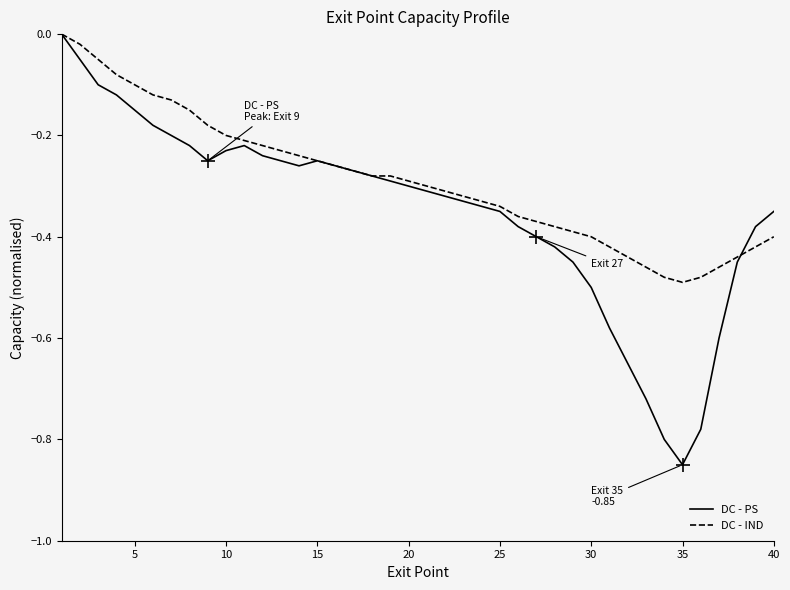

How many lines are shown in the chart?

2